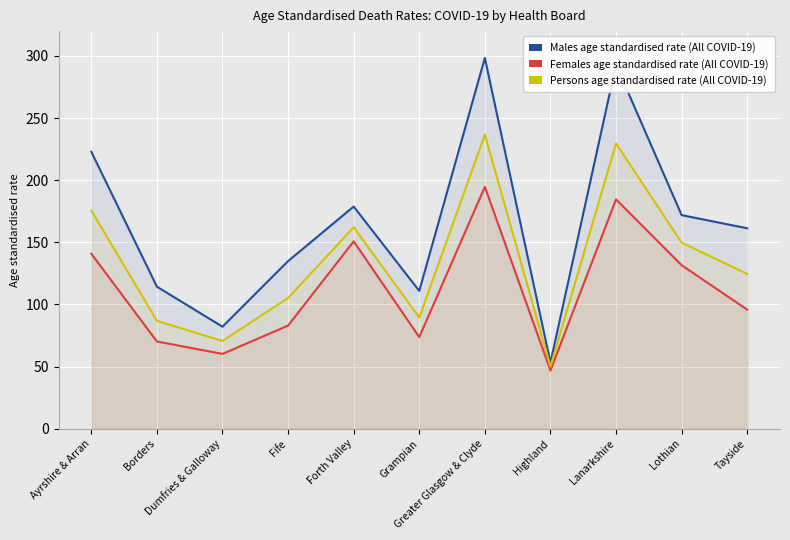

What is the maximum value shown in the chart?

298.4